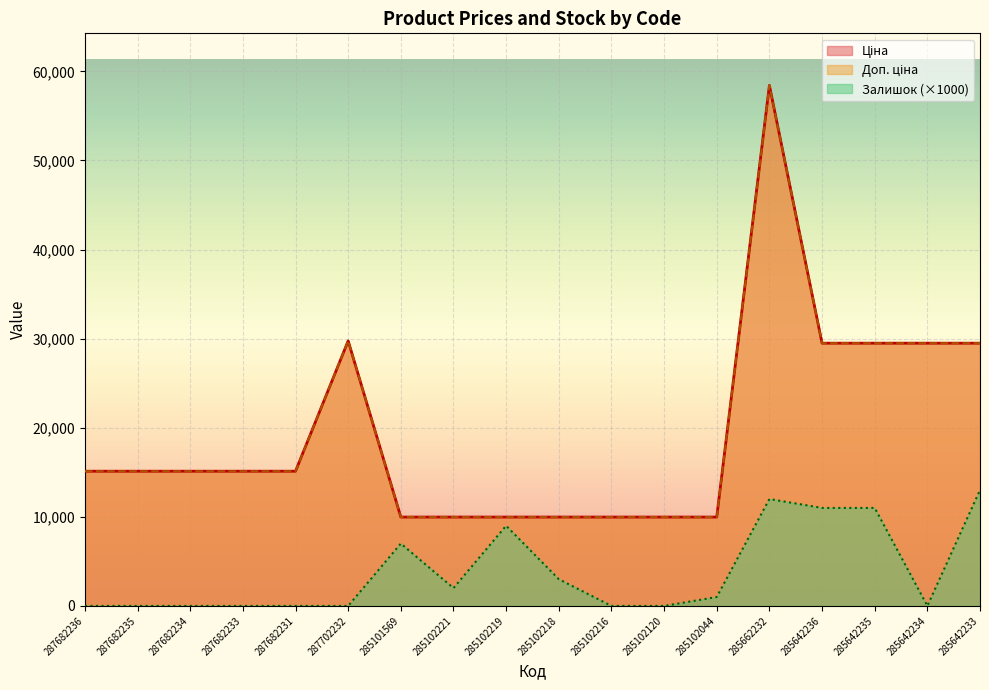

True or false: Ціна has a value of 20823.6 at 287682236.

False